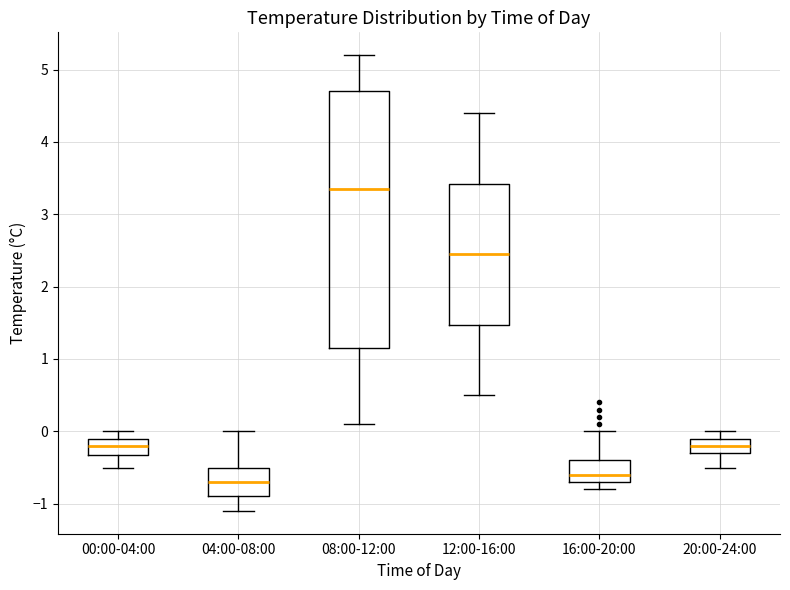

Which box has the highest median line?

08:00-12:00